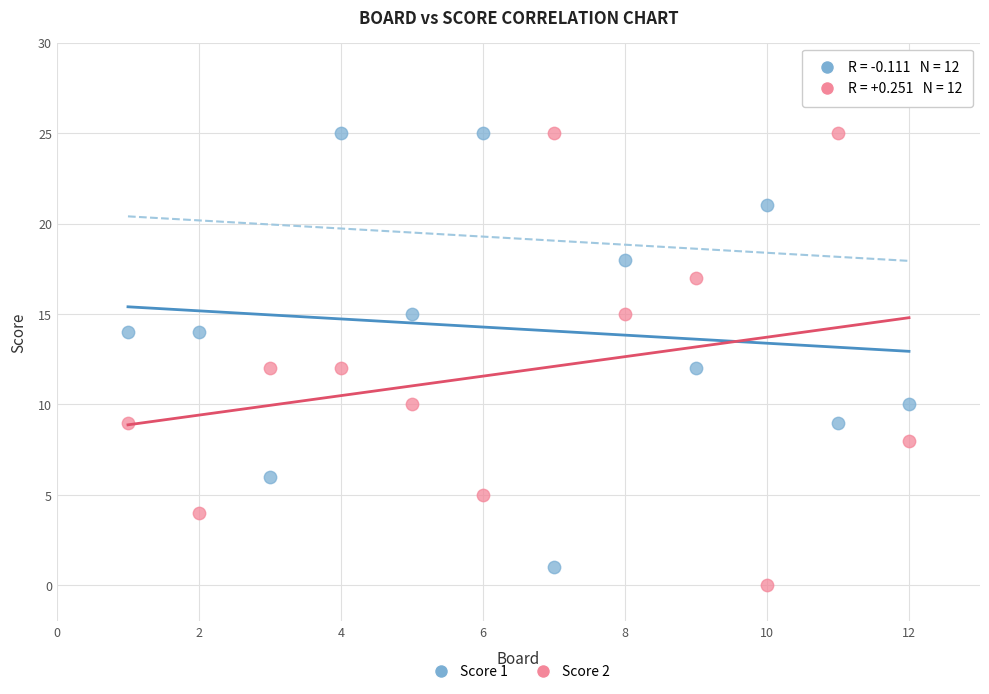

Across all data points, what is the range of X values (max minus min)?

11